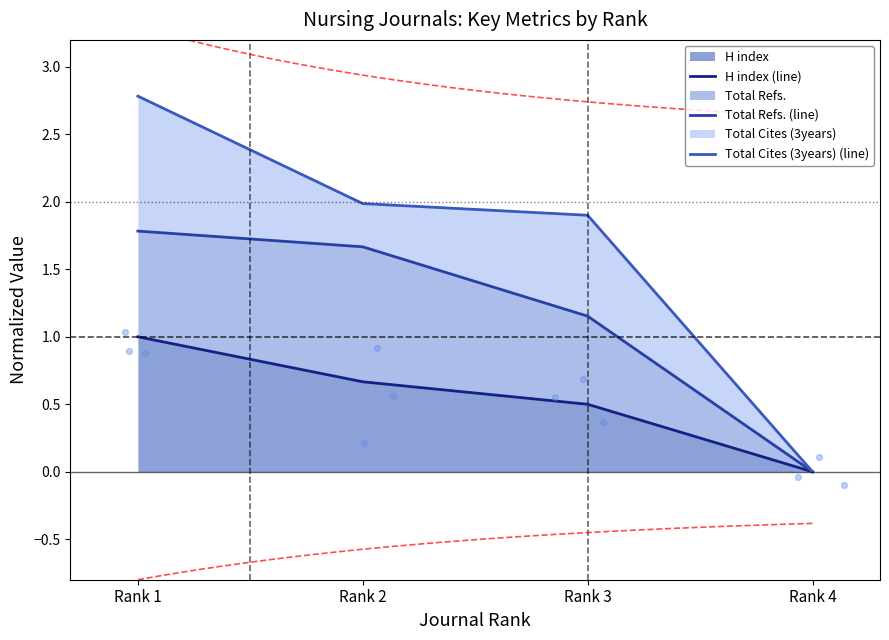

The value of H index at Rank 4 is 0.0. True or false?

True